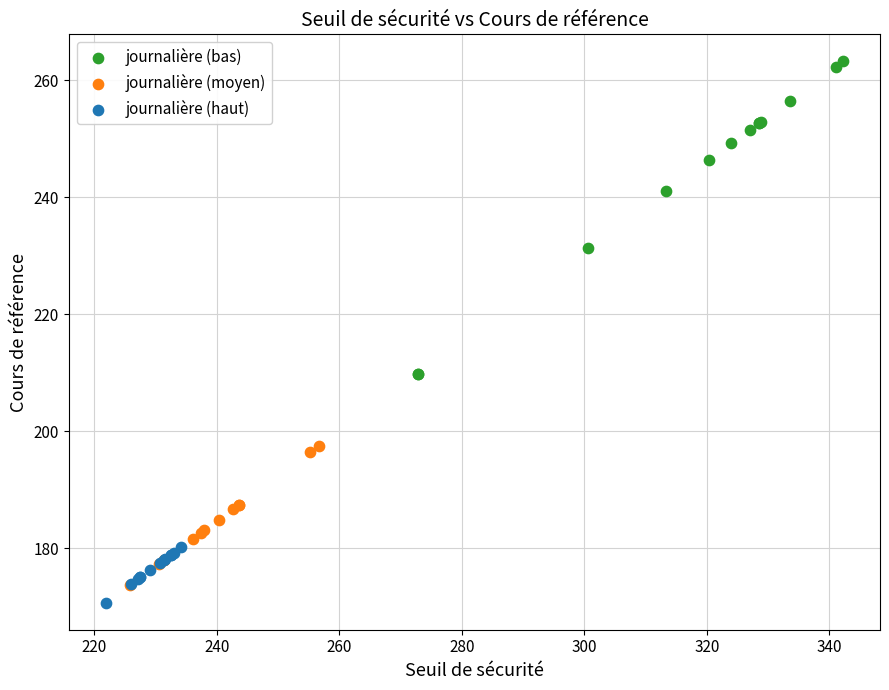

Which series has the largest Y range (max minus min)?

journalière (bas)